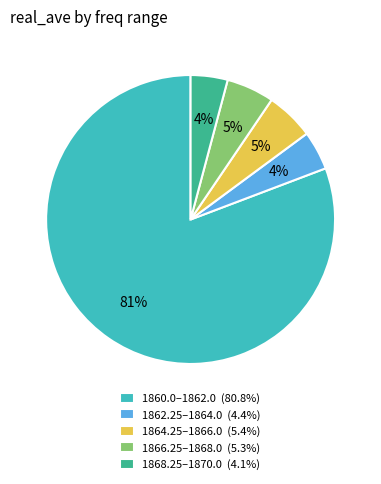

What percentage is the 1866.25–1868.0 (5.3%) slice, to the nearest percent?

5%